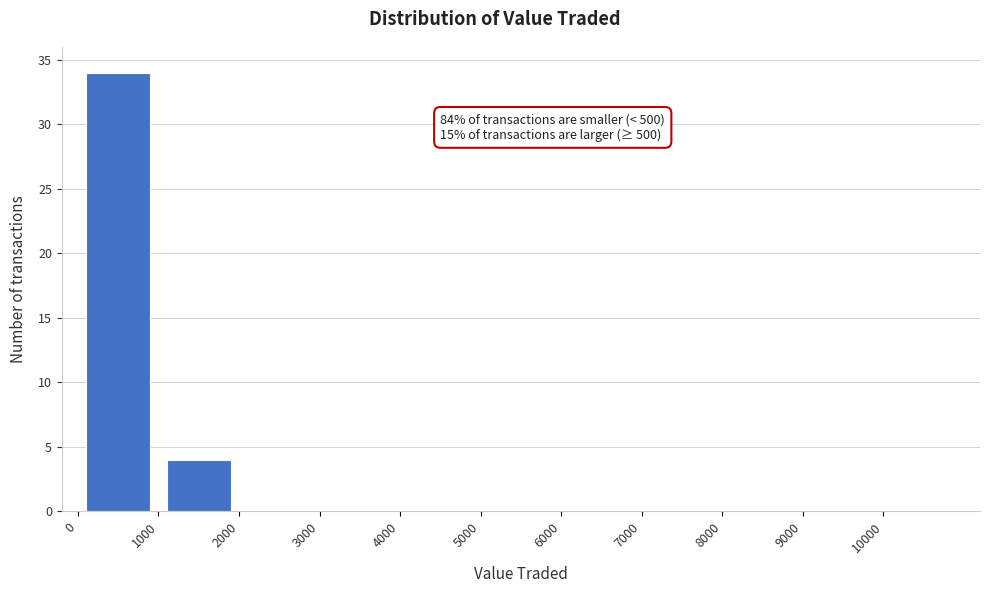

Over which range of the x-axis is the bar tallest?

0 to 1000